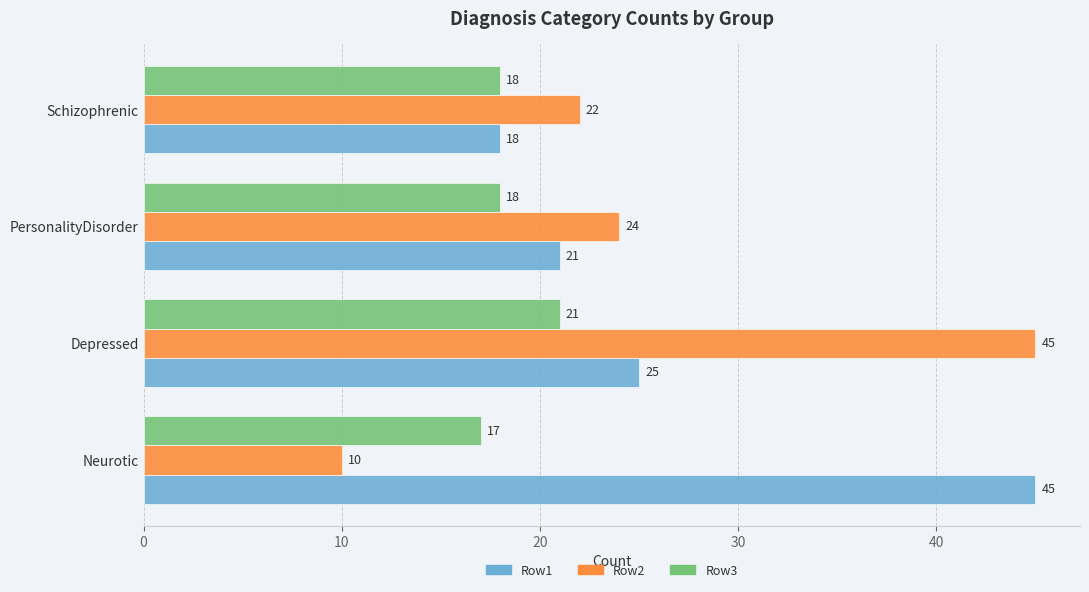

Which series has the widest spread of values?

Row2